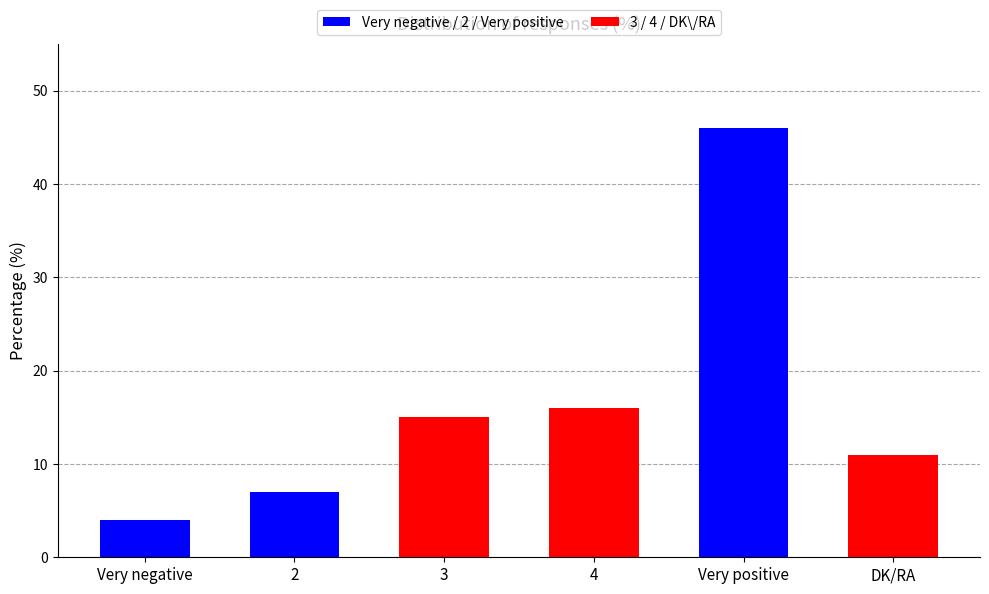

How many data points are less than 15?

3